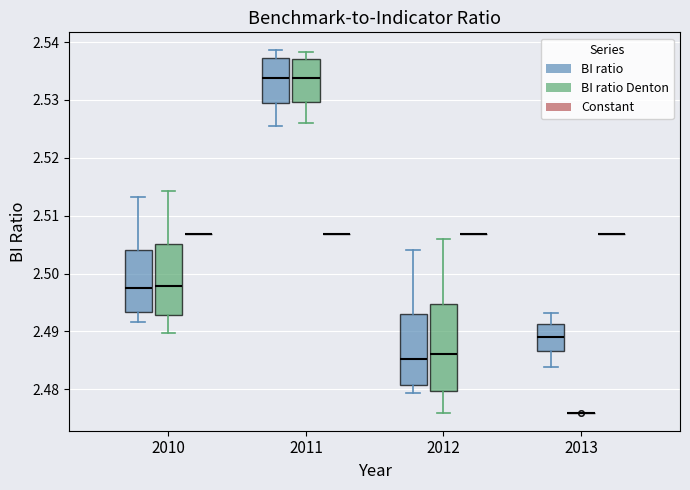

Reading left to right, read every box against the y-axis: the position of its median line, the range the box covers, and the ends of its whiskers. The values are not printed on the chart, so give them approximately, as read against the axis.

2010 (BI ratio): median 2.497, box 2.493 to 2.504, whiskers 2.492 to 2.513
2010 (BI ratio Denton): median 2.498, box 2.493 to 2.505, whiskers 2.490 to 2.514
2010 (Constant): box collapsed to a line at 2.507, whiskers 2.507 to 2.507
2011 (BI ratio): median 2.534, box 2.529 to 2.537, whiskers 2.525 to 2.539
2011 (BI ratio Denton): median 2.534, box 2.530 to 2.537, whiskers 2.526 to 2.538
2011 (Constant): box collapsed to a line at 2.507, whiskers 2.507 to 2.507
2012 (BI ratio): median 2.485, box 2.481 to 2.493, whiskers 2.479 to 2.504
2012 (BI ratio Denton): median 2.486, box 2.480 to 2.495, whiskers 2.476 to 2.506
2012 (Constant): box collapsed to a line at 2.507, whiskers 2.507 to 2.507
2013 (BI ratio): median 2.489, box 2.487 to 2.491, whiskers 2.484 to 2.493
2013 (BI ratio Denton): box collapsed to a line at 2.476, whiskers 2.476 to 2.476
2013 (Constant): box collapsed to a line at 2.507, whiskers 2.507 to 2.507